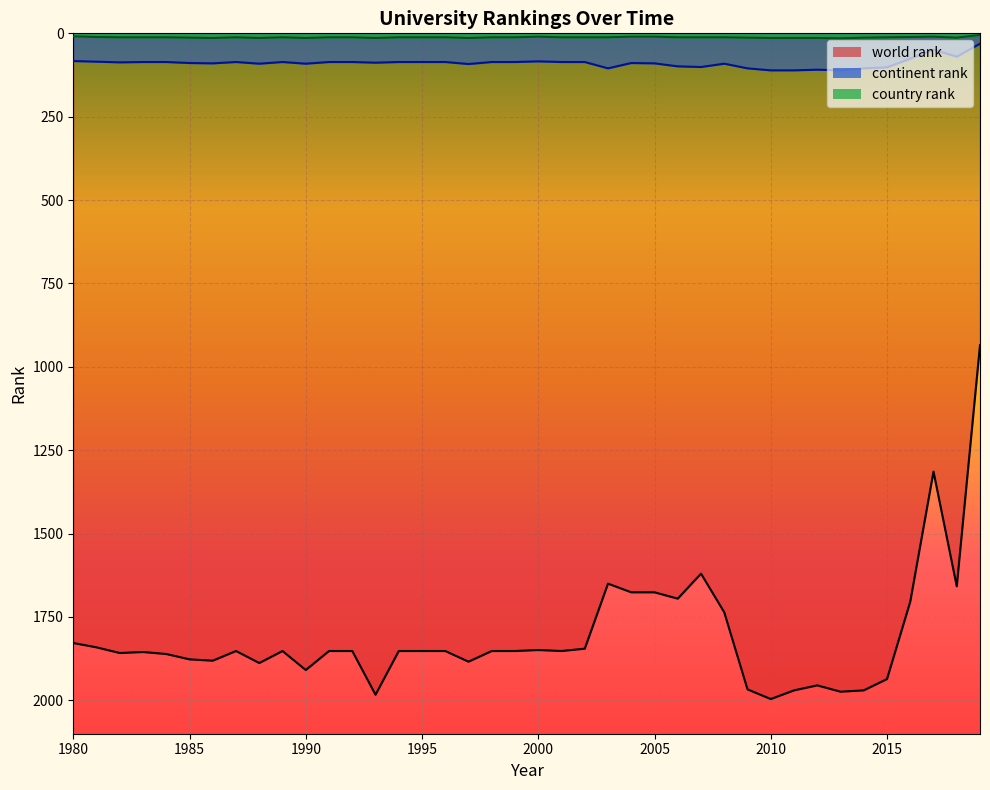

Where is the first local minimum for country rank?

1987